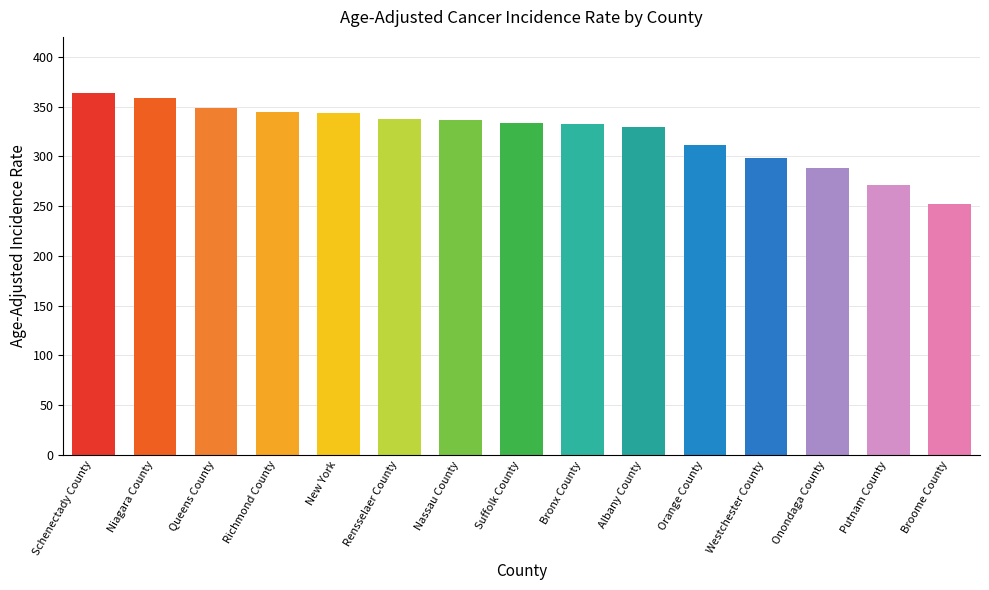

What is the value of the 10th bar from the left?

329.1